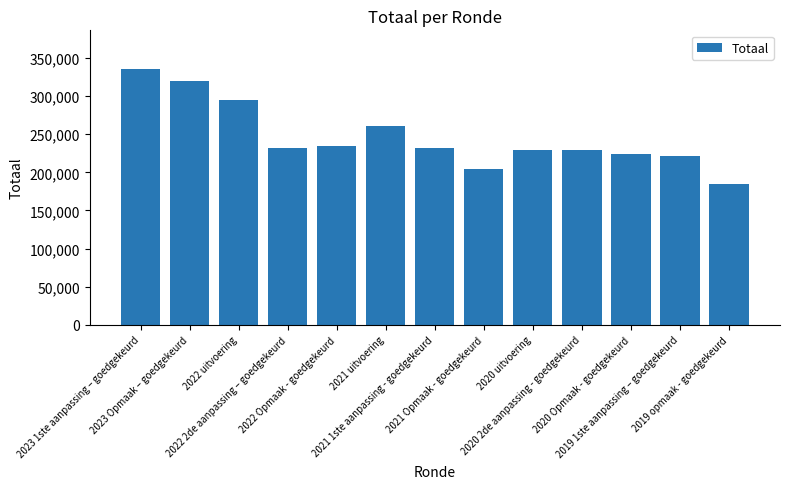

What is the value of the 13th bar from the left?

185290